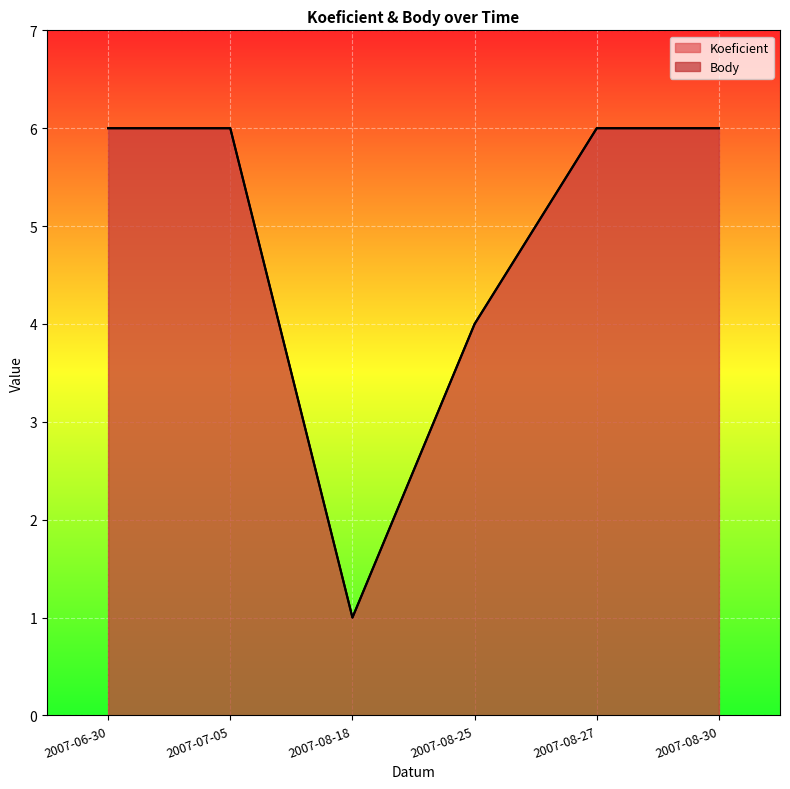

Is it true that Body equals 4 at 2007-08-25?

True